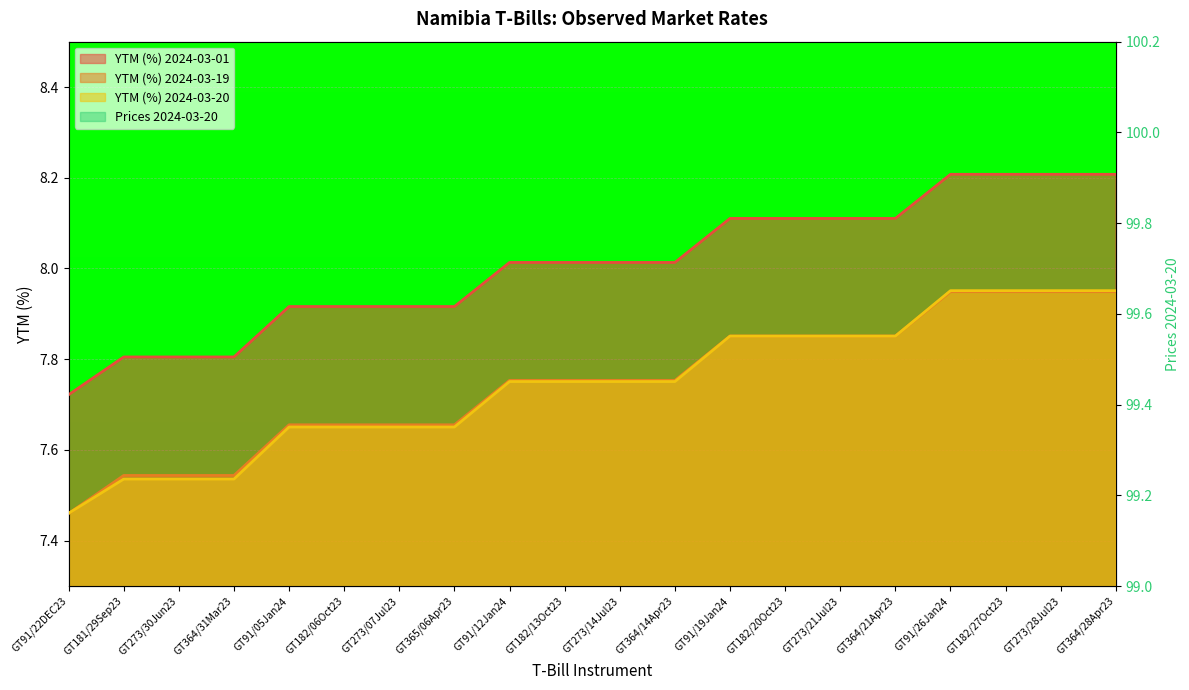

What is the sum of all YTM (%) 2024-03-20 values?

154.9